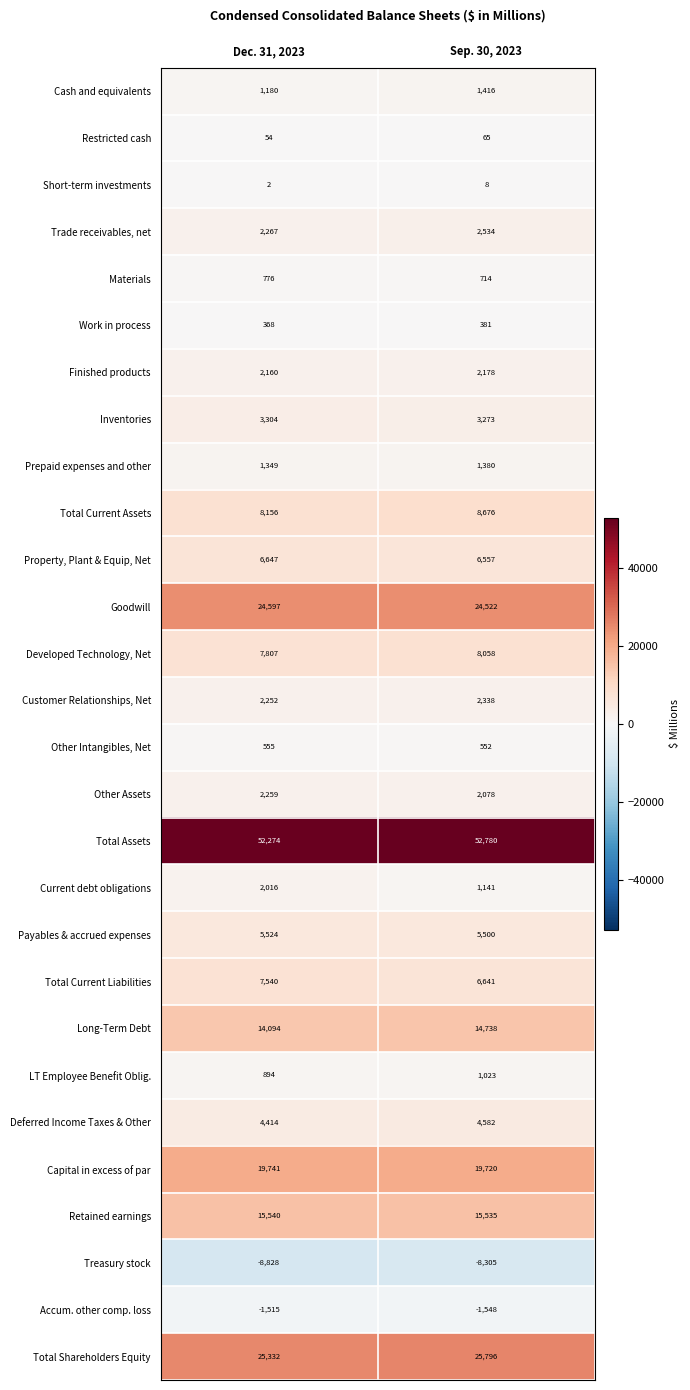

What is the spread (max minus min) of values at Dec. 31, 2023?

61102